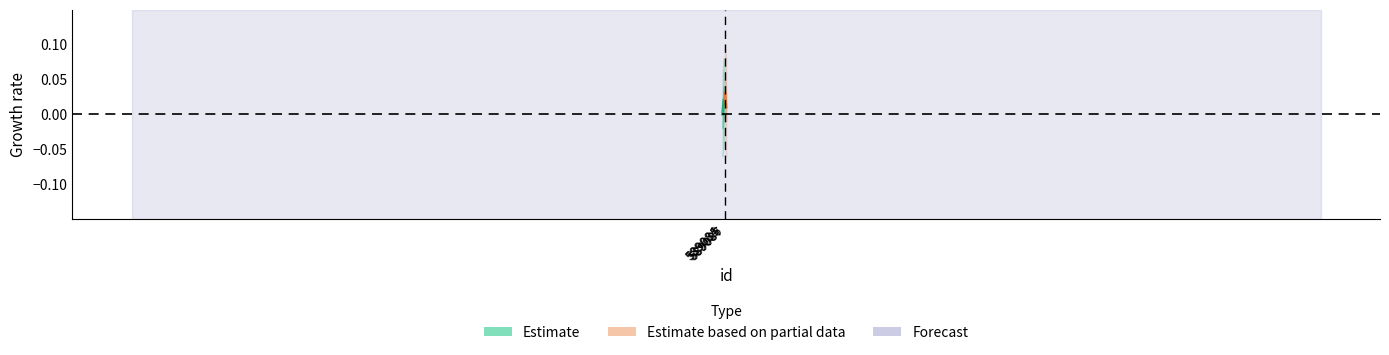

Count the Estimate based on partial data values in the range 0 to 1.

2